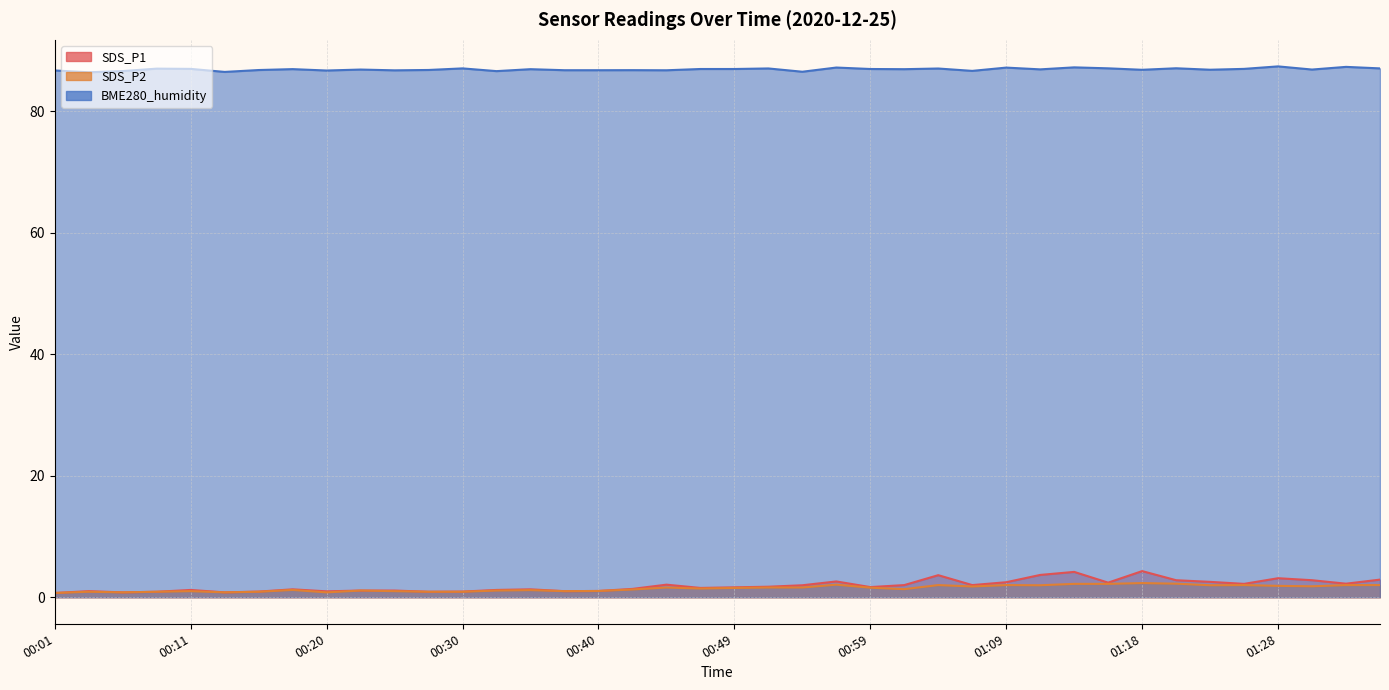

Reading right to left, extract all data points from this chart.

SDS_P1: 01:36=2.9	01:33=2.2	01:31=2.8	01:28=3.1	01:26=2.2	01:23=2.5	01:21=2.8	01:18=4.3	01:16=2.4	01:14=4.2	01:11=3.7	01:09=2.5	01:06=2.0	01:04=3.6	01:01=2.0	00:59=1.7	00:57=2.6	00:54=2.0	00:52=1.7	00:49=1.6	00:47=1.5	00:44=2.1	00:42=1.4	00:40=1.0	00:37=1.0	00:35=1.3	00:32=1.2	00:30=0.9	00:27=0.9	00:25=1.1	00:23=1.1	00:20=1.0	00:18=1.3	00:15=0.9	00:13=0.8	00:11=1.2	00:08=0.9	00:06=0.8	00:03=1.0	00:01=0.7
SDS_P2: 01:36=2.0	01:33=2.0	01:31=1.8	01:28=1.9	01:26=2.0	01:23=2.0	01:21=2.2	01:18=2.3	01:16=2.2	01:14=2.2	01:11=2.0	01:09=2.0	01:06=1.8	01:04=2.0	01:01=1.3	00:59=1.6	00:57=2.1	00:54=1.6	00:52=1.6	00:49=1.5	00:47=1.4	00:44=1.6	00:42=1.3	00:40=1.0	00:37=1.0	00:35=1.2	00:32=1.1	00:30=0.9	00:27=0.9	00:25=1.0	00:23=1.1	00:20=0.8	00:18=1.2	00:15=0.9	00:13=0.8	00:11=1.0	00:08=0.9	00:06=0.8	00:03=0.9	00:01=0.7
BME280_humidity: 01:36=87.0	01:33=87.3	01:31=86.8	01:28=87.3	01:26=86.9	01:23=86.8	01:21=87.0	01:18=86.8	01:16=87.0	01:14=87.2	01:11=86.9	01:09=87.2	01:06=86.6	01:04=87.0	01:01=86.9	00:59=86.9	00:57=87.2	00:54=86.5	00:52=87.0	00:49=86.9	00:47=86.9	00:44=86.7	00:42=86.7	00:40=86.7	00:37=86.7	00:35=86.9	00:32=86.6	00:30=87.0	00:27=86.8	00:25=86.7	00:23=86.8	00:20=86.7	00:18=86.9	00:15=86.8	00:13=86.4	00:11=86.9	00:08=87.0	00:06=86.6	00:03=86.4	00:01=86.7